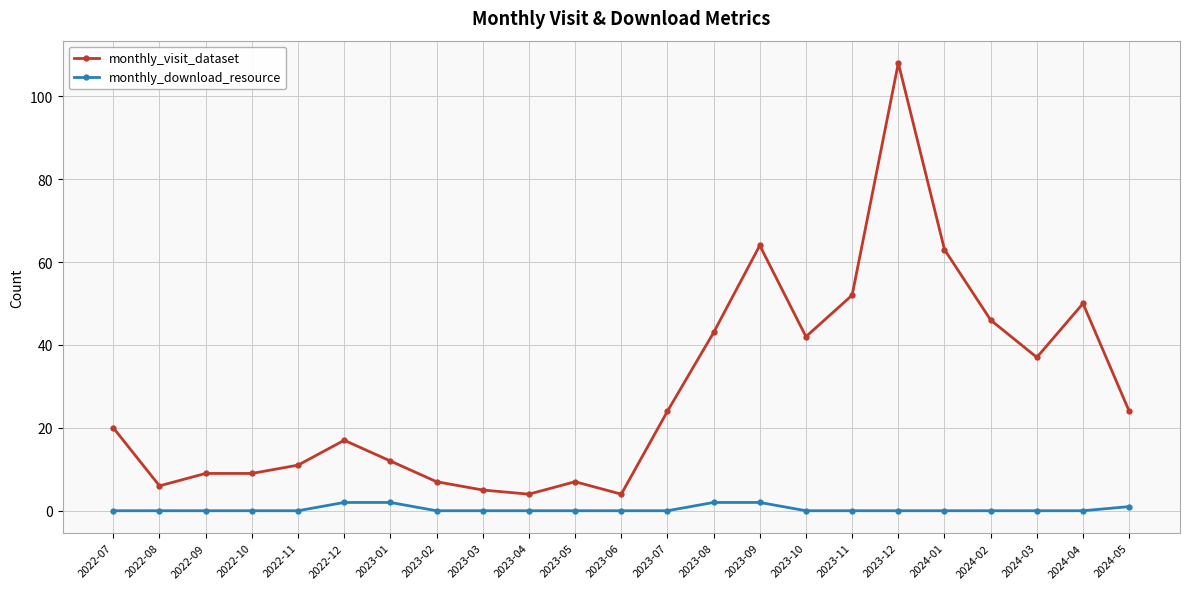

Is it true that monthly_visit_dataset equals 12 at 2024-04?

False